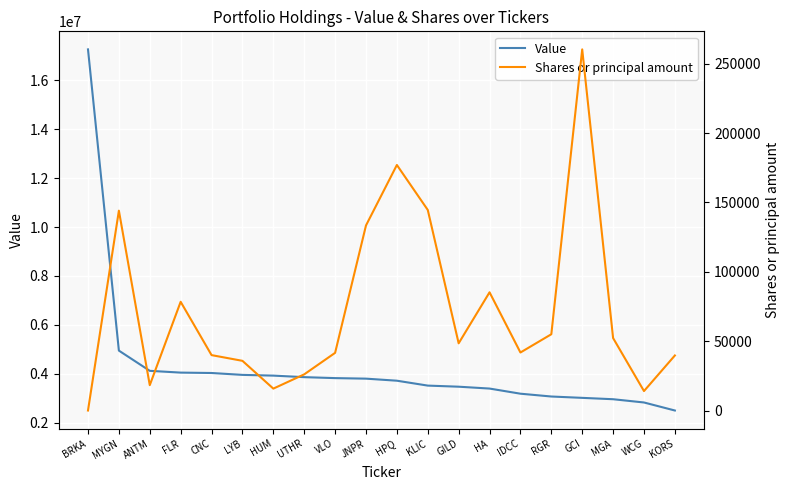

True or false: Value and Shares or principal amount cross at least once.

False